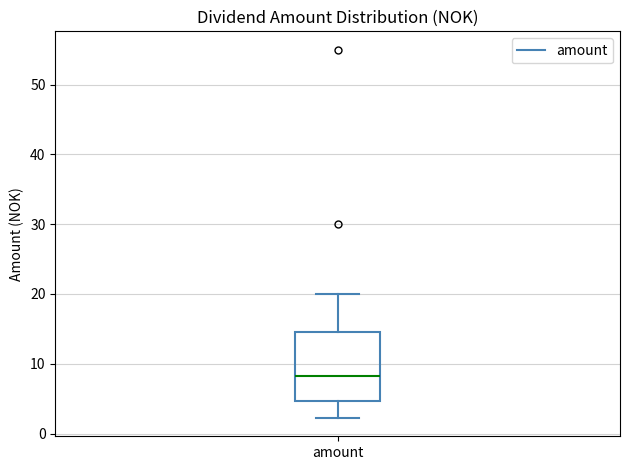

Transcribe this box plot: give where the median line is, the range the box spans, and where the two whiskers end, as read against the y-axis. The values are not printed on the chart, so give them approximately, as read against the axis.

median 8, box 5 to 15, whiskers 2 to 20